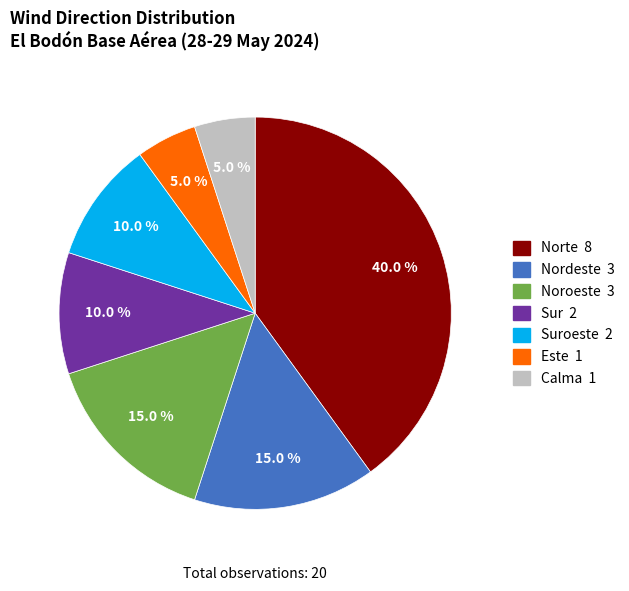

Does any single category account for the majority?

No